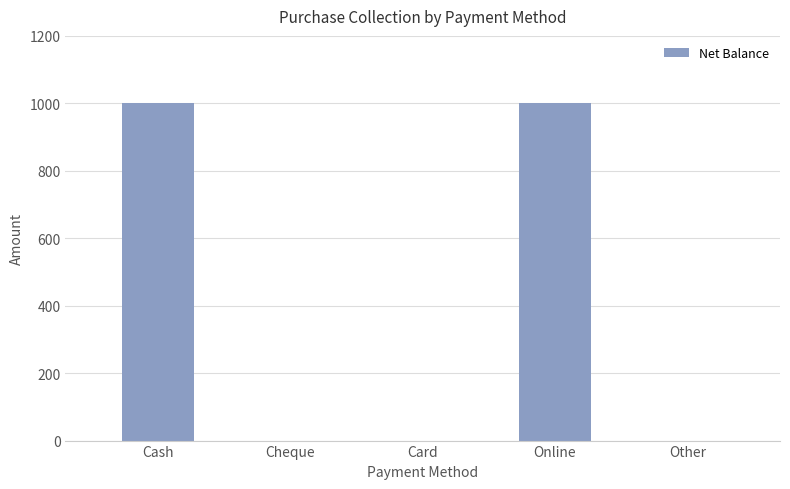

How many data points does each series have?

5